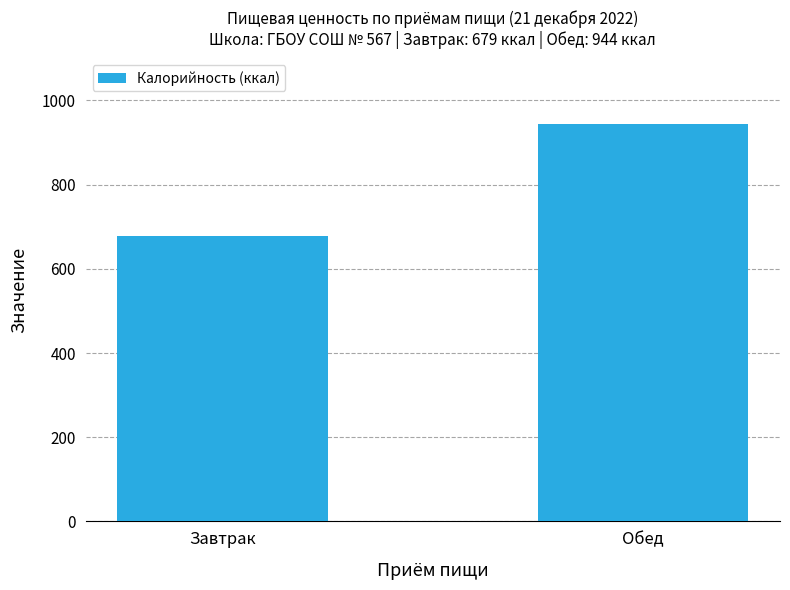

What is the greatest value displayed?

944